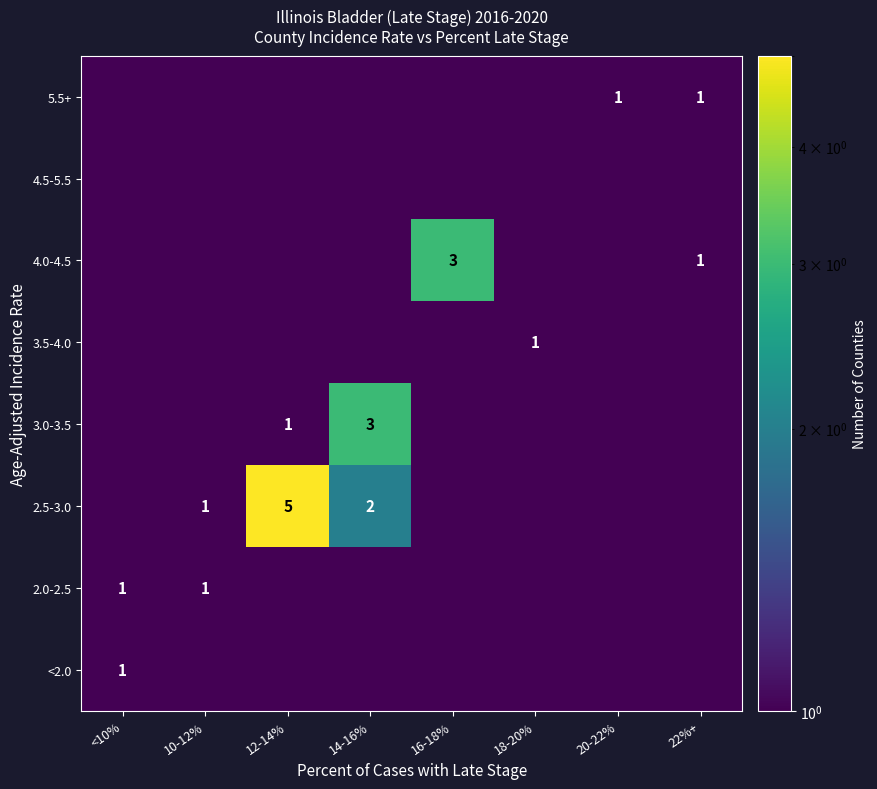

At how many categories does at least one series exceed 3?

1